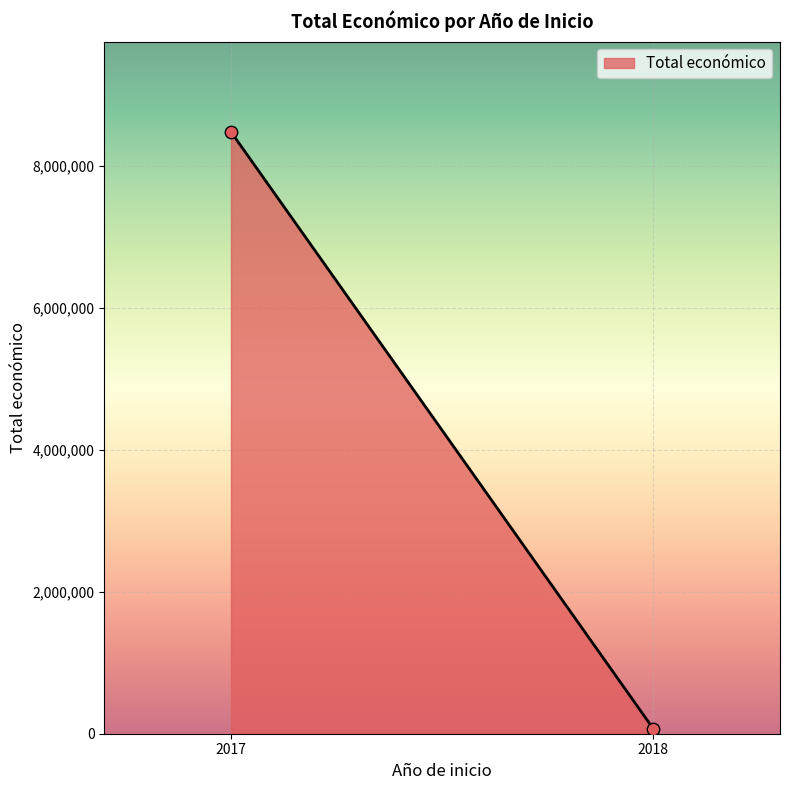

What is the average X value?

2018